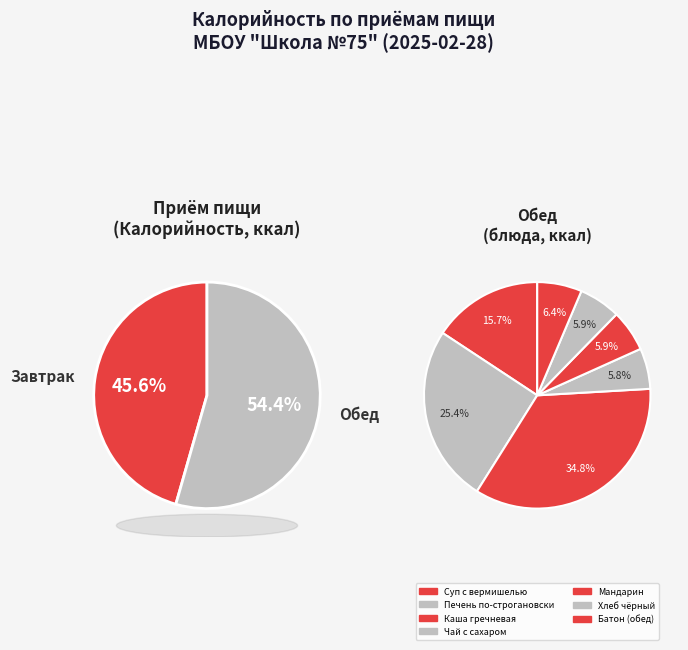

What is the largest slice in the pie chart?

Каша гречневая